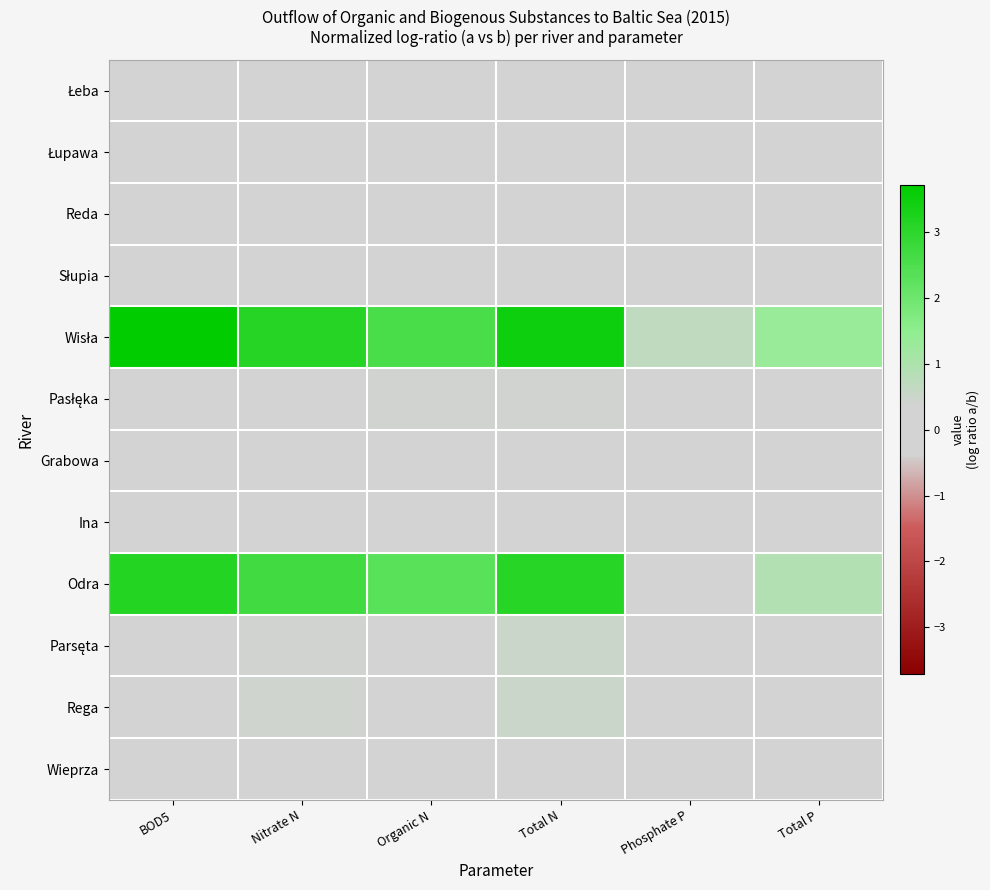

At Nitrate N, list the series in order from smallest to largest.

Grabowa, Reda, Łupawa, Łeba, Wieprza, Słupia, Pasłęka, Ina, Parsęta, Rega, Odra, Wisła